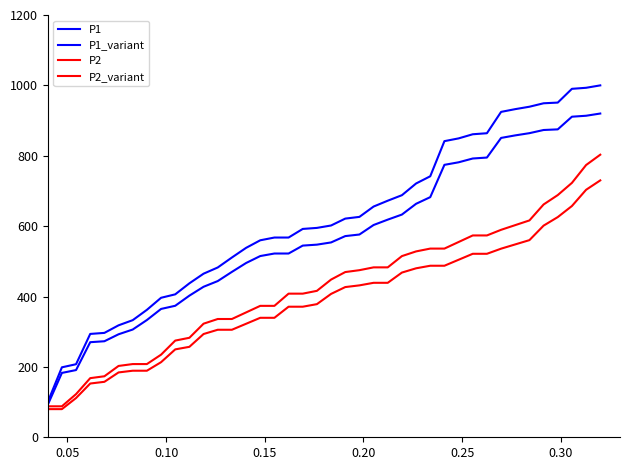

How many lines are shown in the chart?

4